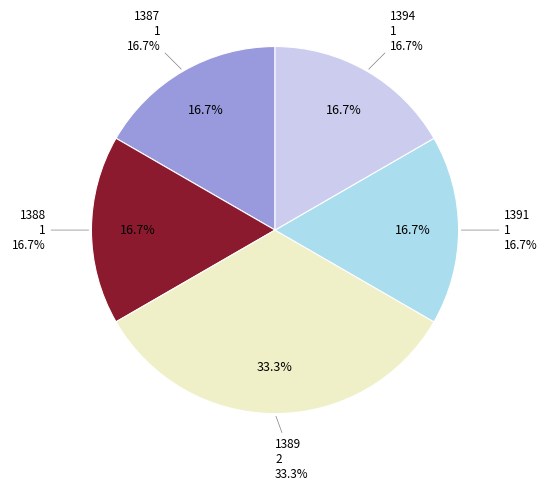

The 1394 slice represents 17% of the pie. True or false?

True